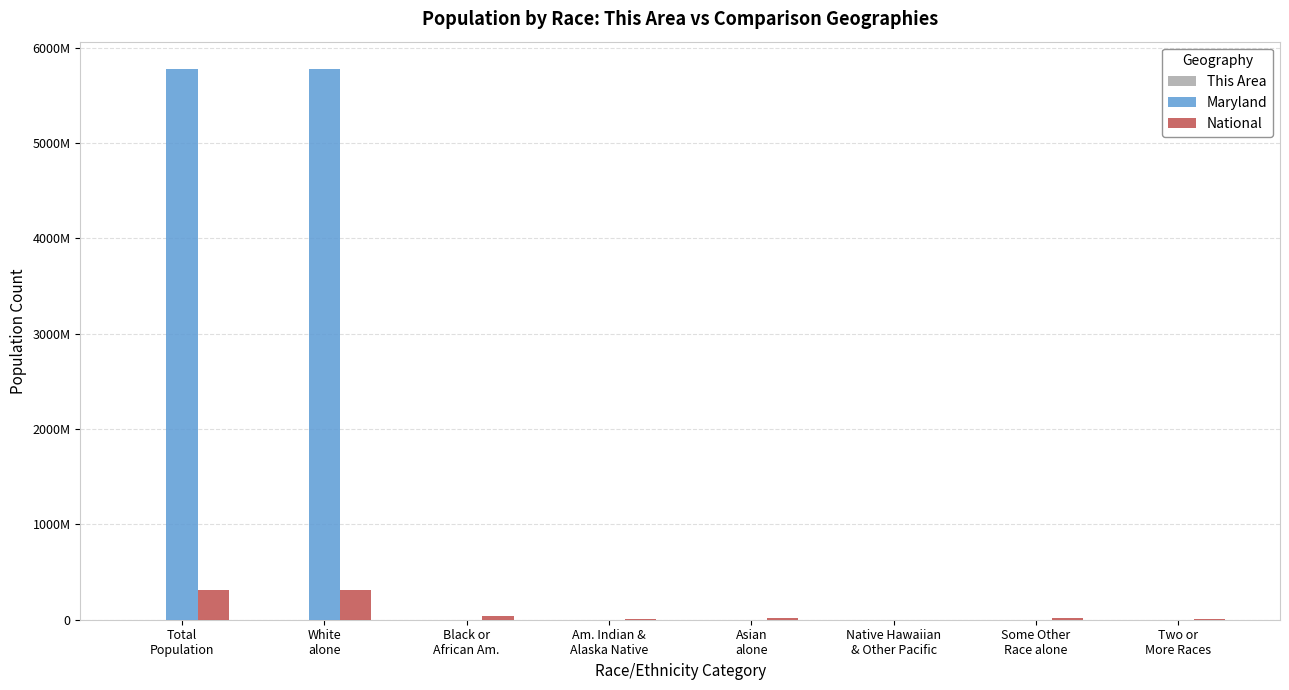

Rank the series by their maximum value, from highest to lowest.

Maryland, National, This Area